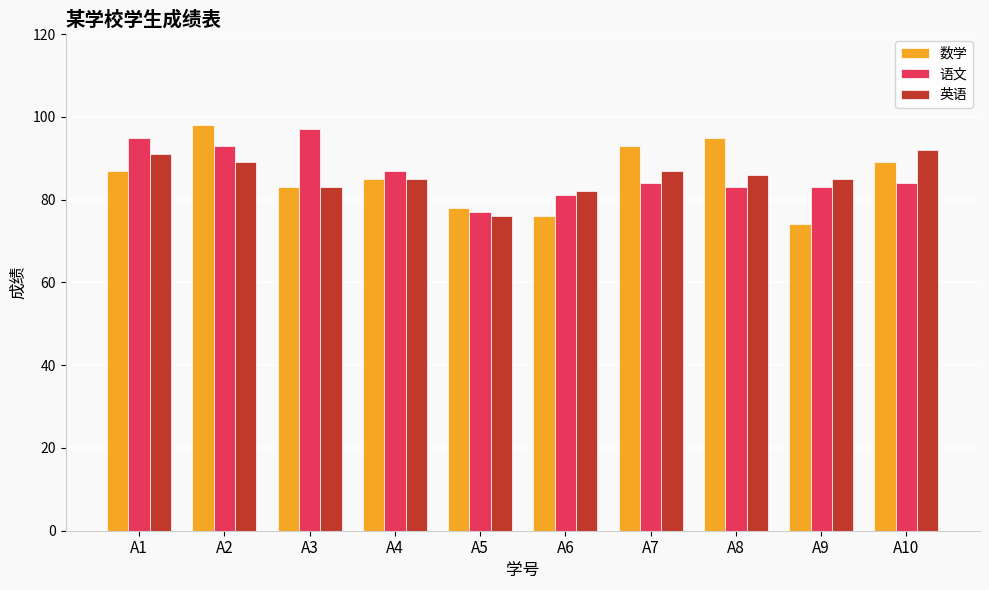

What is the maximum value for 语文?

97